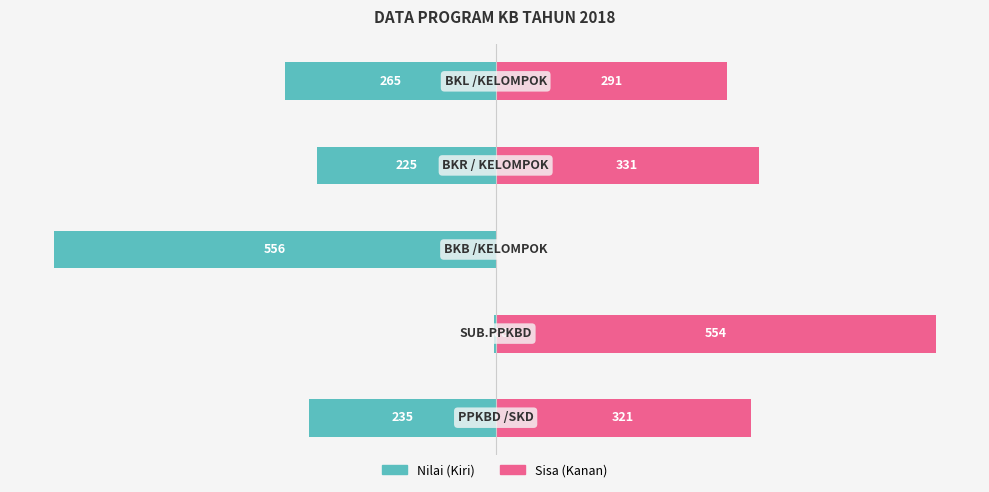

What is the difference between the maximum and minimum values in the 2018 (Left) series?

554.3